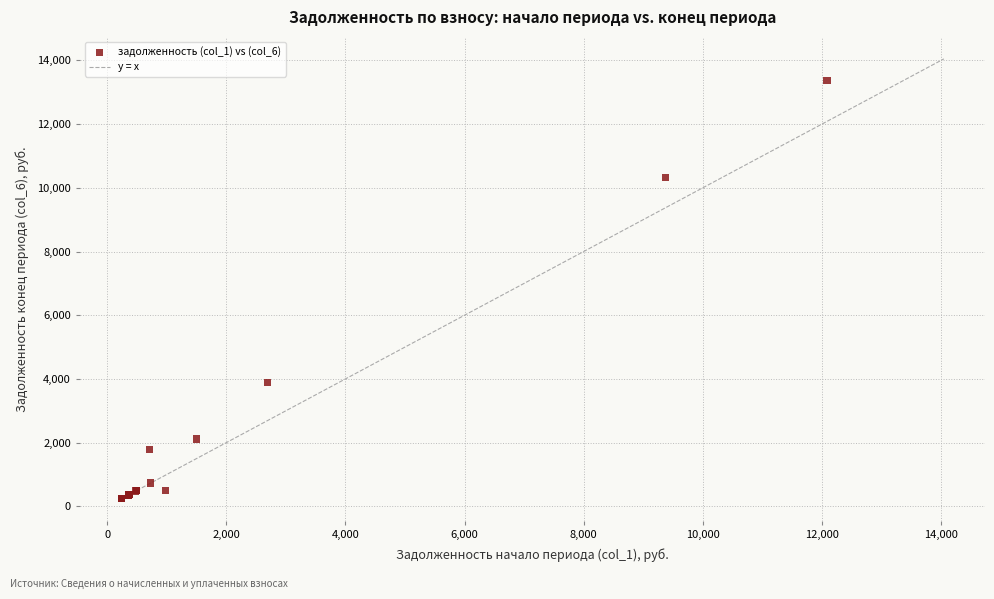

What Y value in the scatter plot is closest to 6811?

3890.2